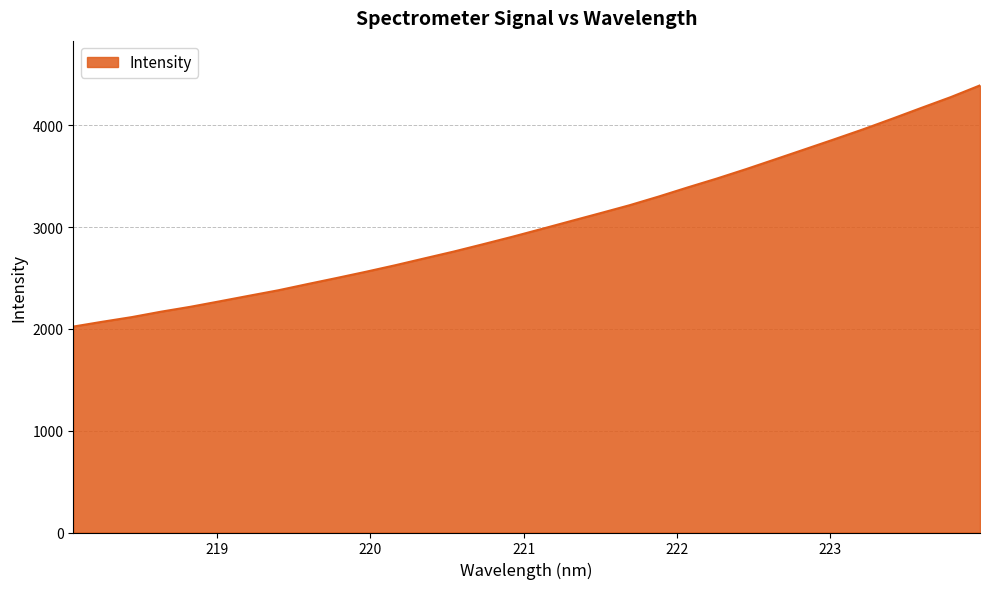

What is the difference between the maximum and minimum values?

2369.6